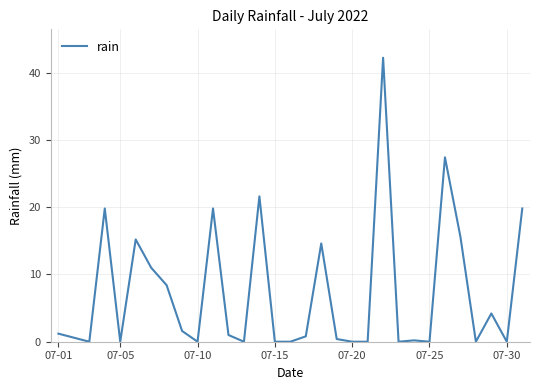

What is the difference between the second highest and minimum values?

27.4